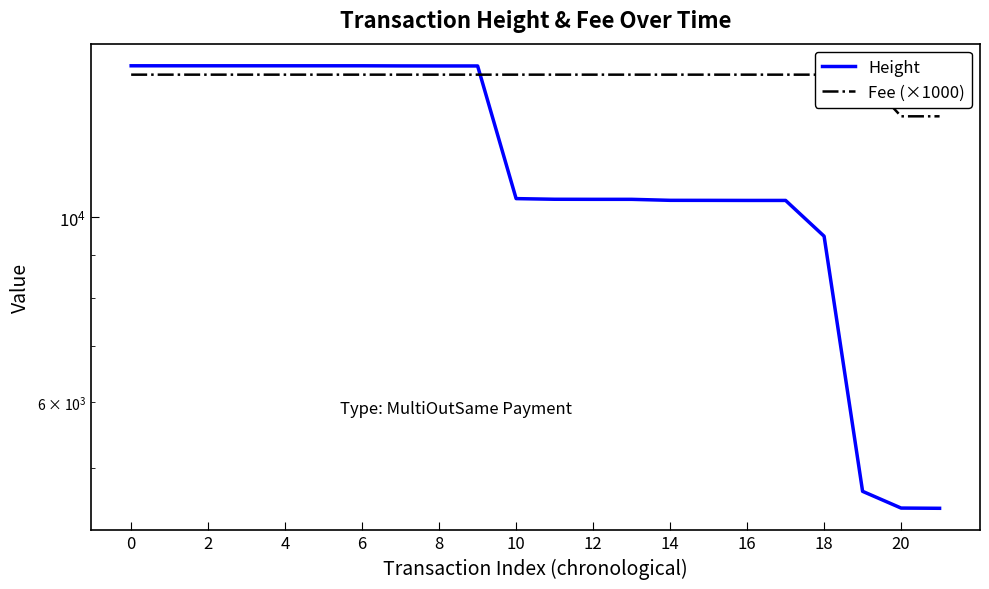

List the series in order of their peak value, lowest first.

Fee (×1000), Height